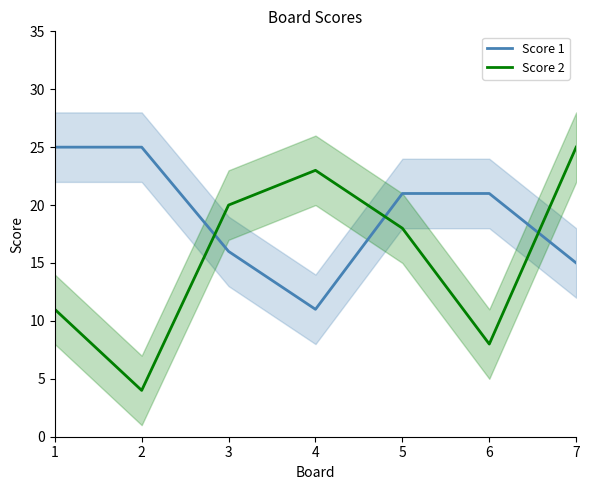

Where do Score 1 and Score 2 first cross each other?

2 and 3